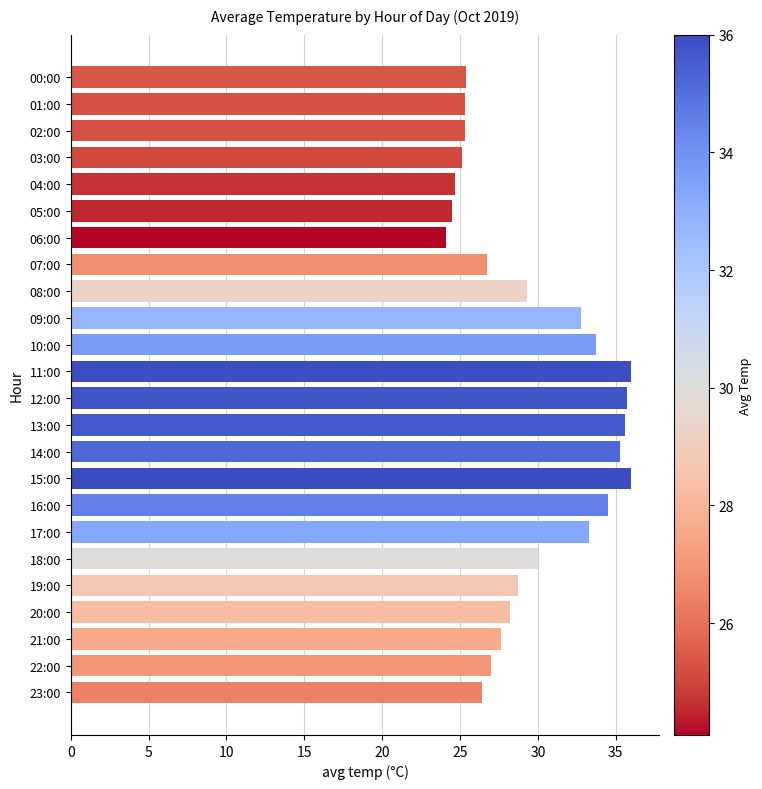

What is the smallest value displayed?

24.1